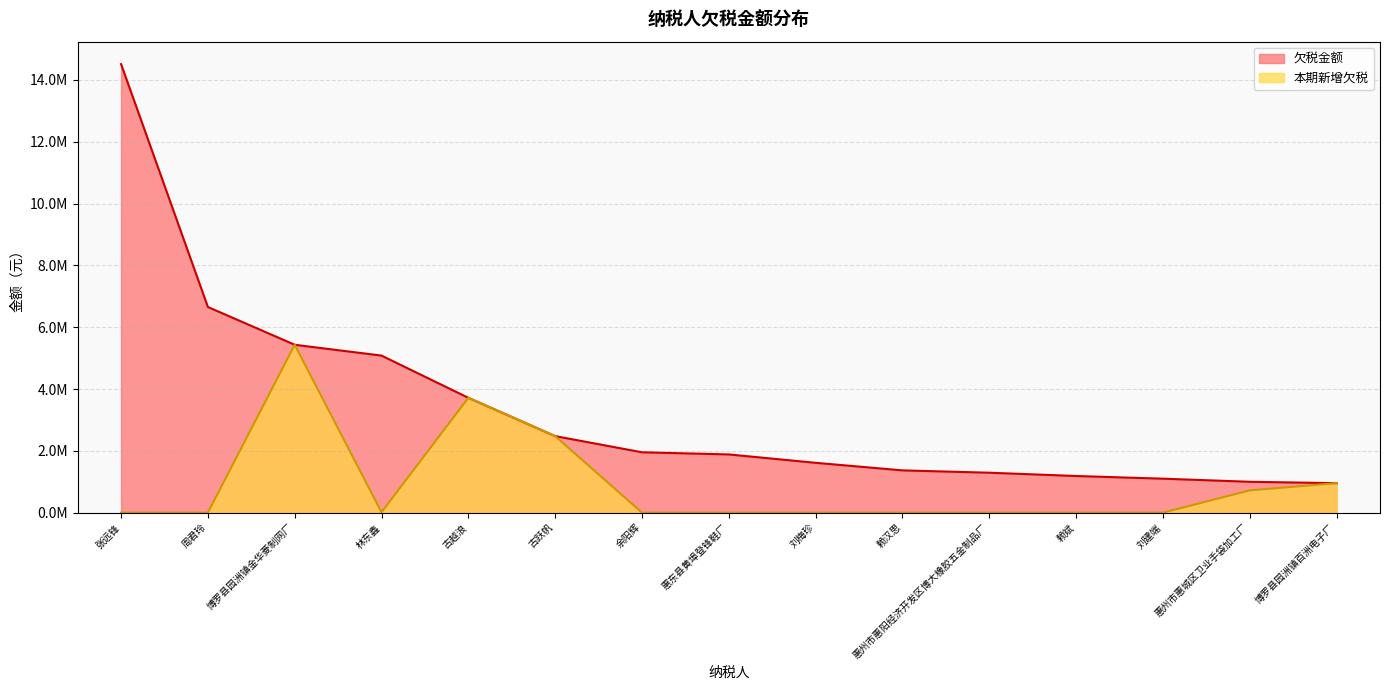

What is the difference between the highest and lowest values at 林东鑫?

5067075.0